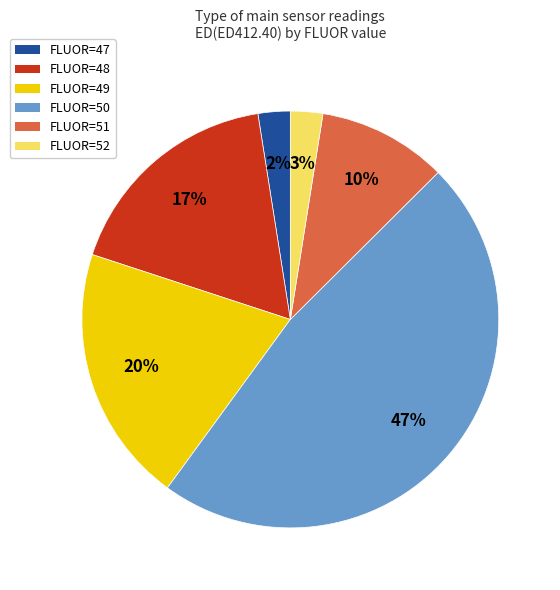

How many slices are in this pie chart?

6